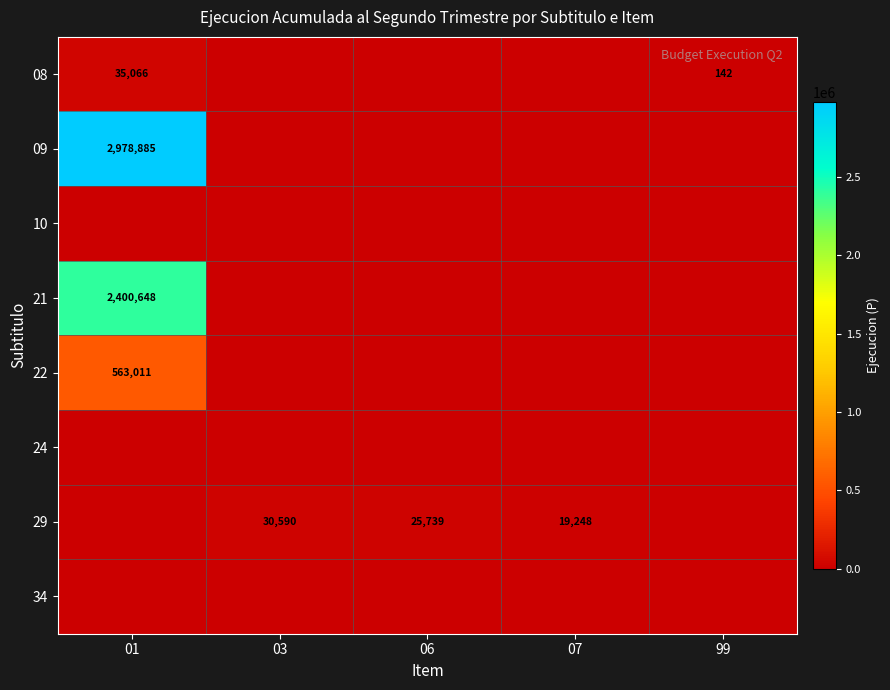

How many series are shown in this chart?

8